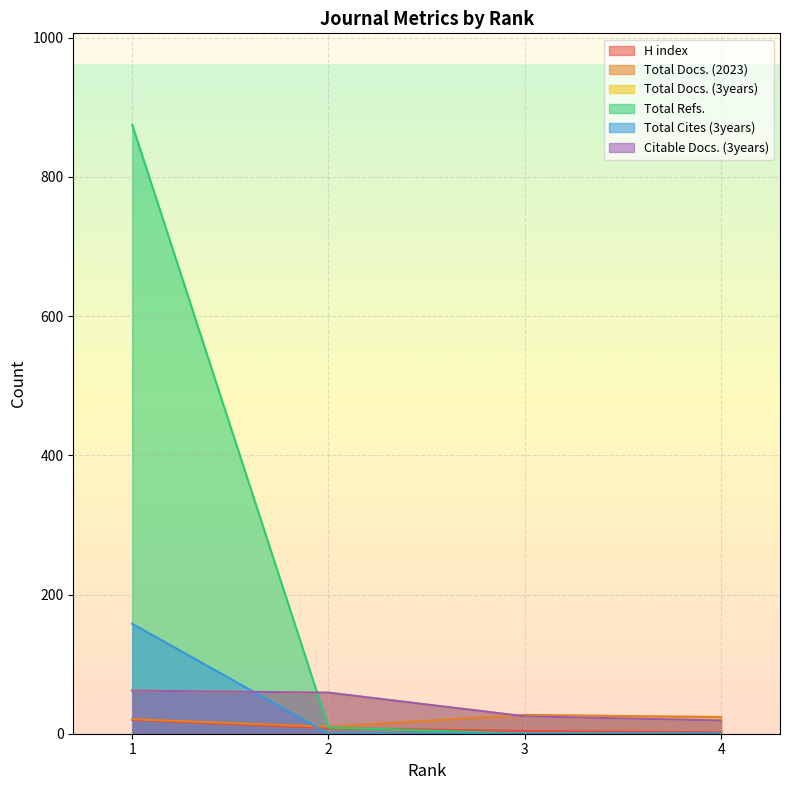

List the series in order of their peak value, lowest first.

H index, Total Docs. (2023), Total Docs. (3years), Citable Docs. (3years), Total Cites (3years), Total Refs.